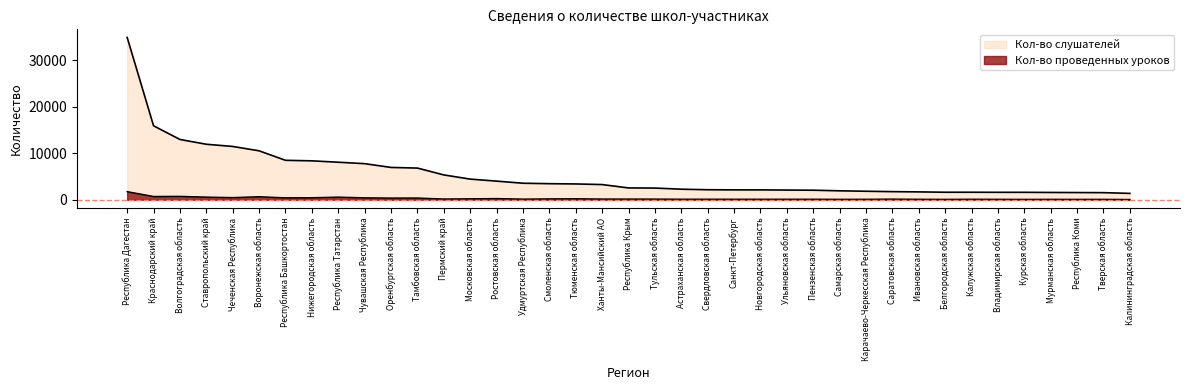

What is the difference between the highest and lowest values at Республика Башкортостан?

8057